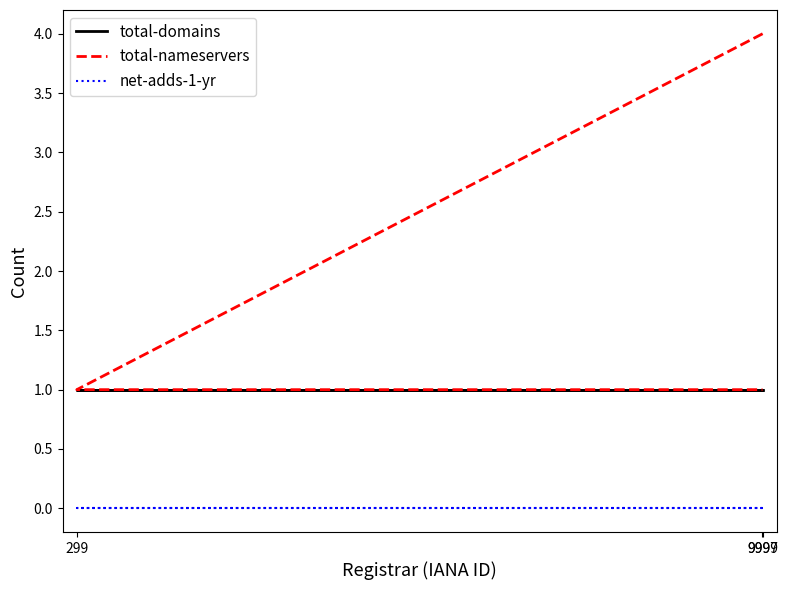

How many distinct data groups are displayed?

3